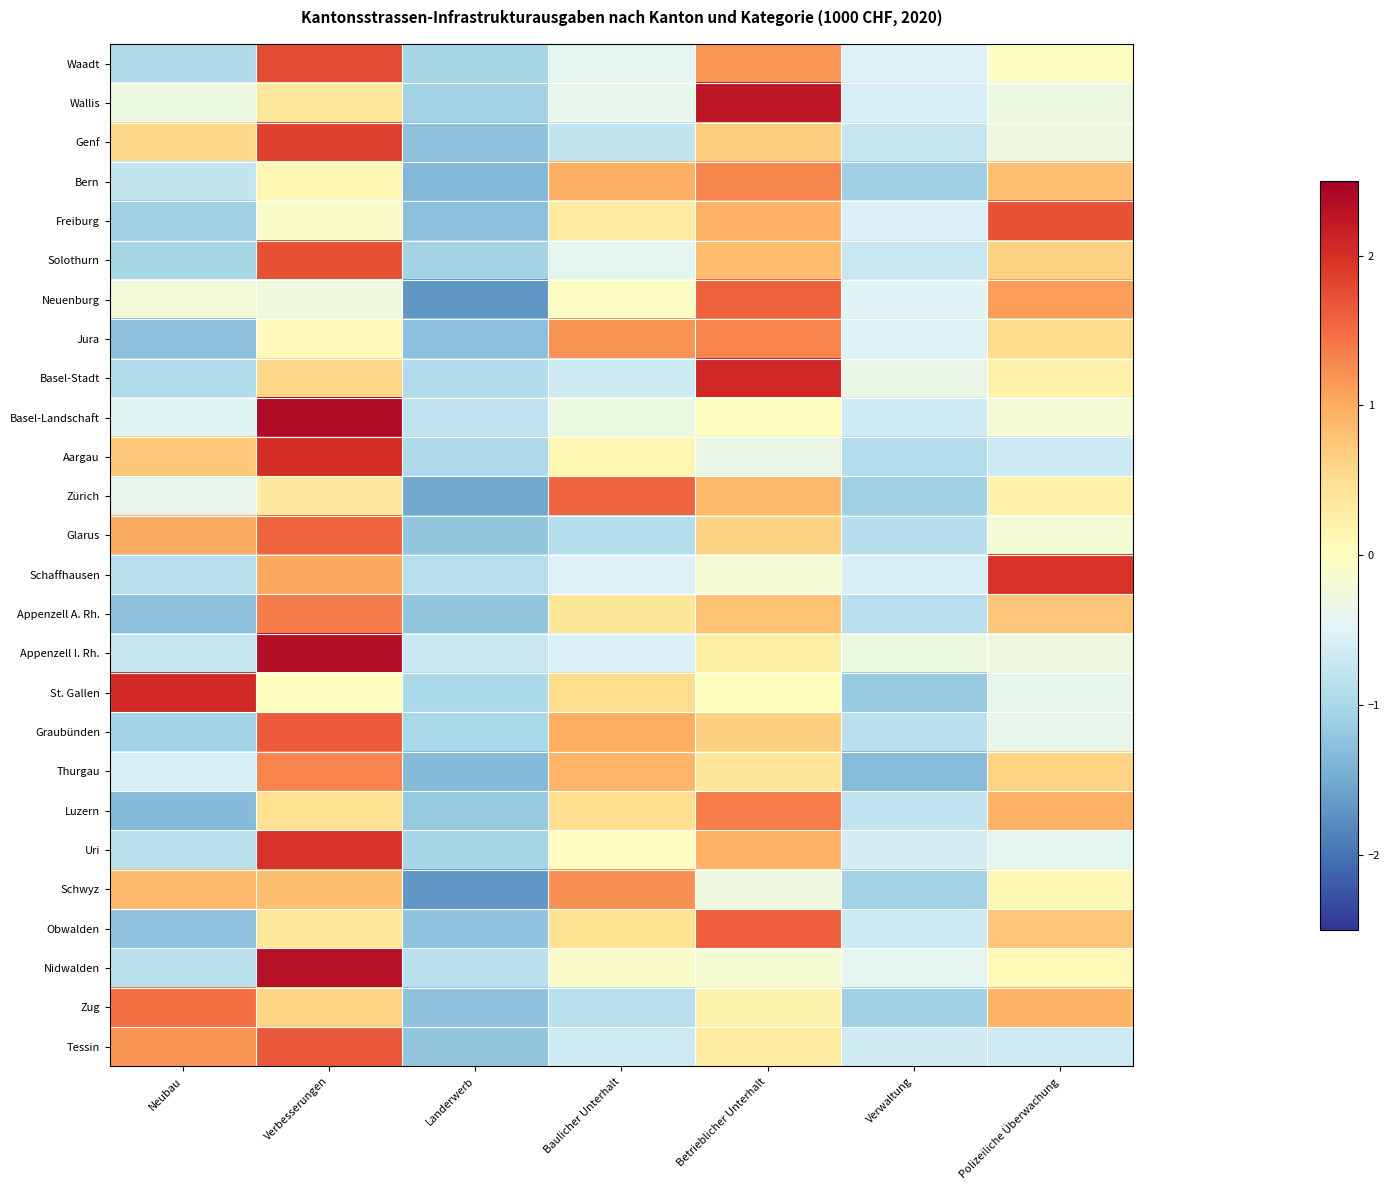

What is the total value across all series at Betrieblicher Unterhalt?

19.2